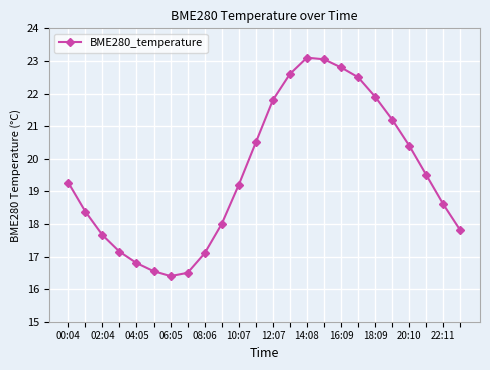

Is this an area chart (filled region under the line)?

No